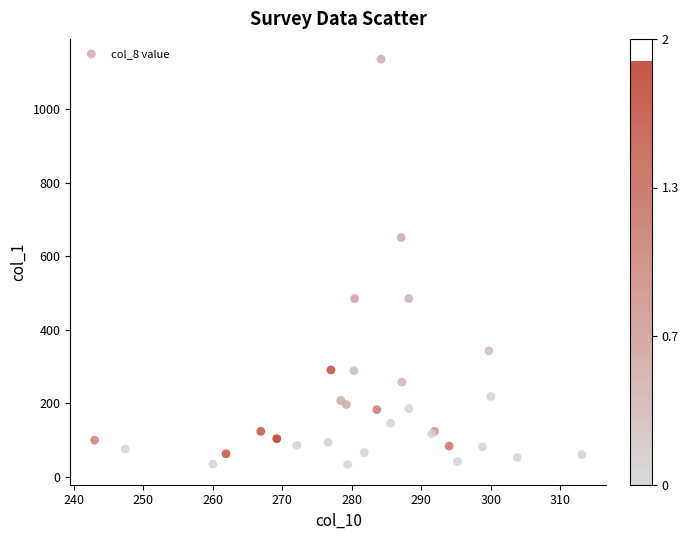

What Y value in the scatter plot is closest to 585?

651